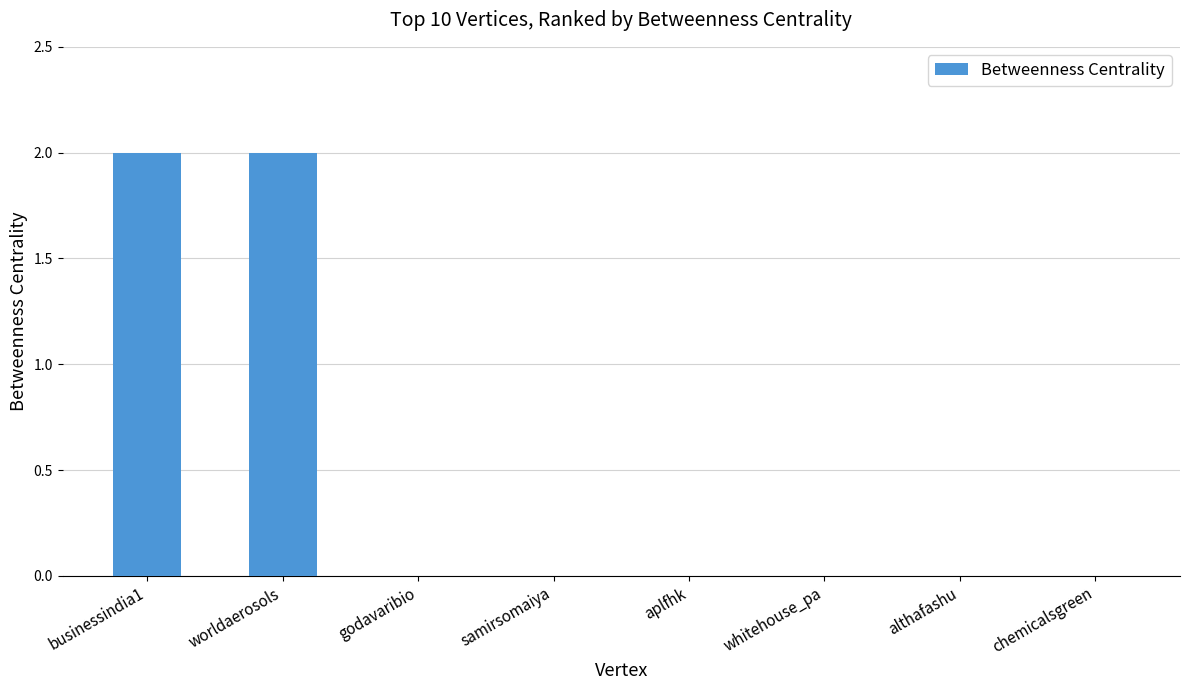

Which has a higher value, aplfhk or businessindia1?

businessindia1